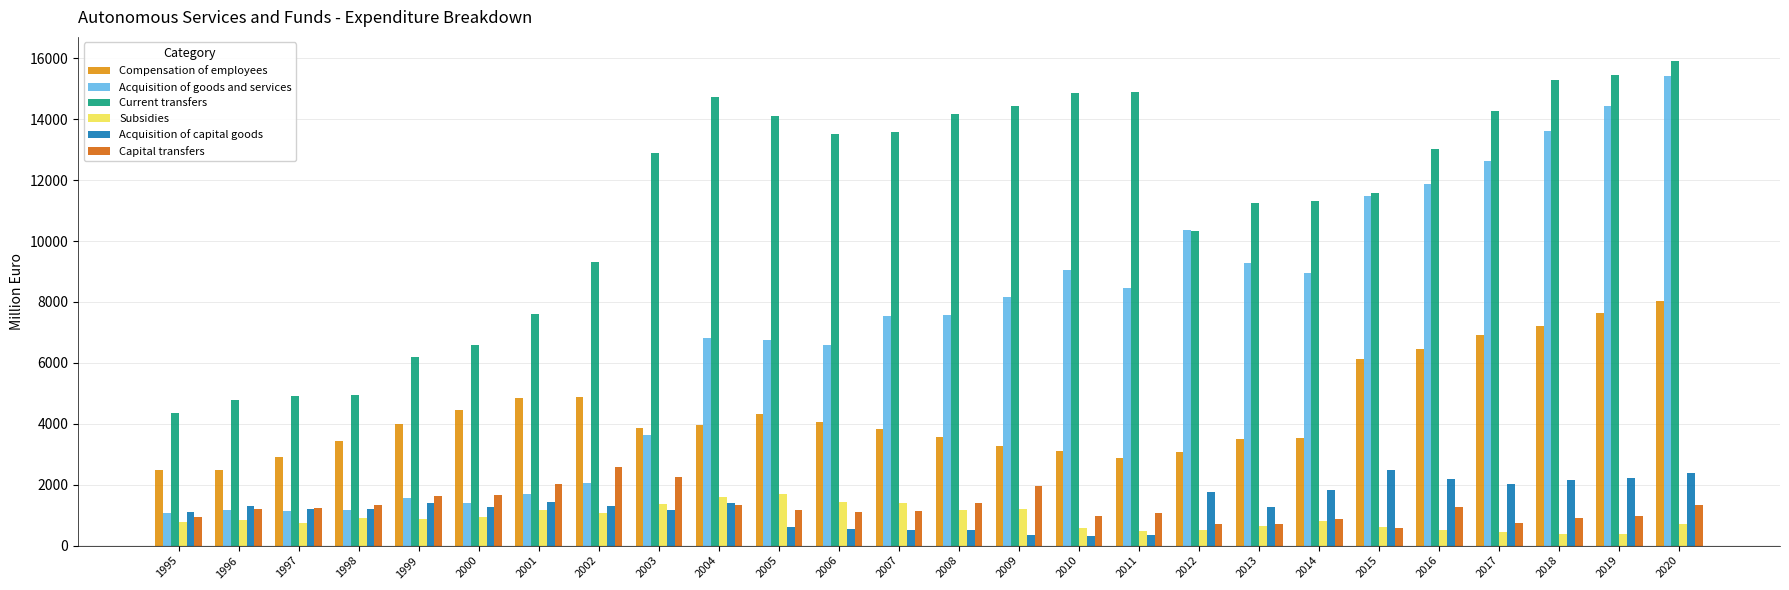

What is the difference between the Subsidies values at 2019 and 1999?

497